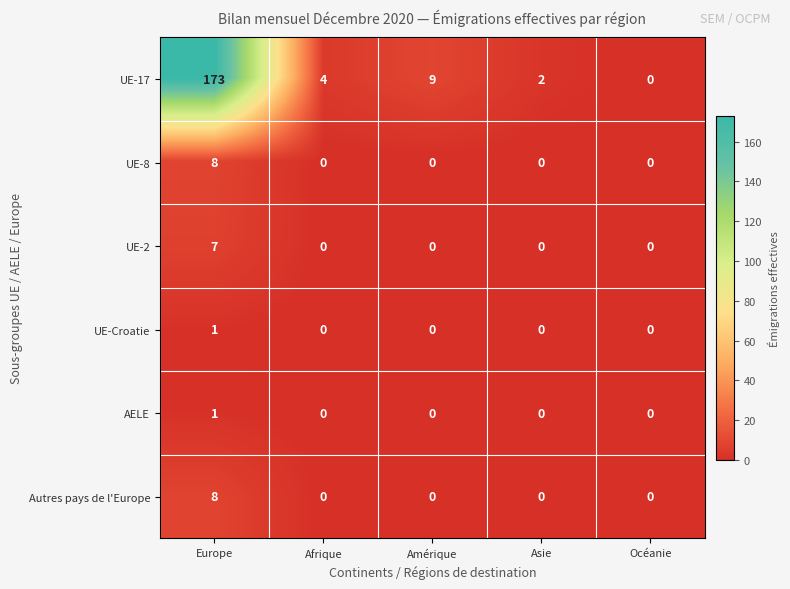

Which series has the largest total across all categories?

UE-17